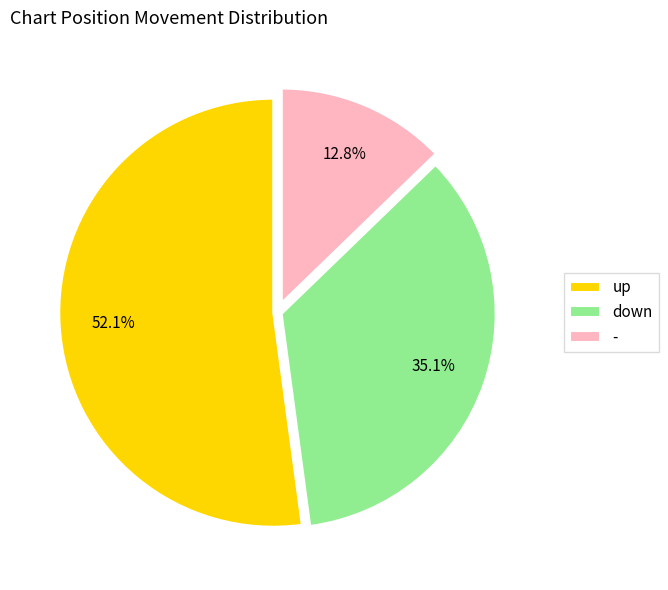

Which has a higher value, - or up?

up